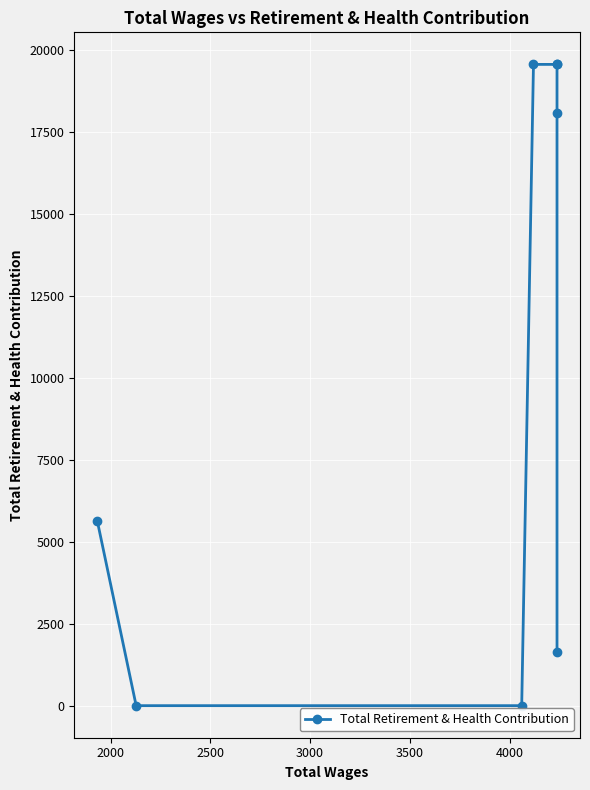

Which has a higher value, 2500 or 4000?

4000